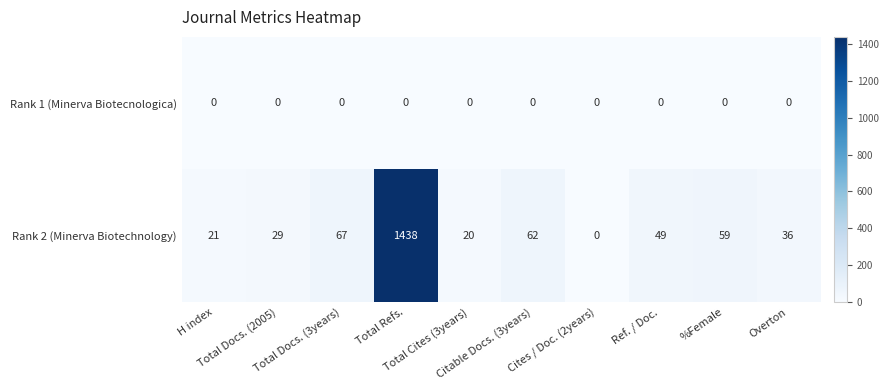

Which series has the widest spread of values?

Rank 2 (Minerva Biotechnology)